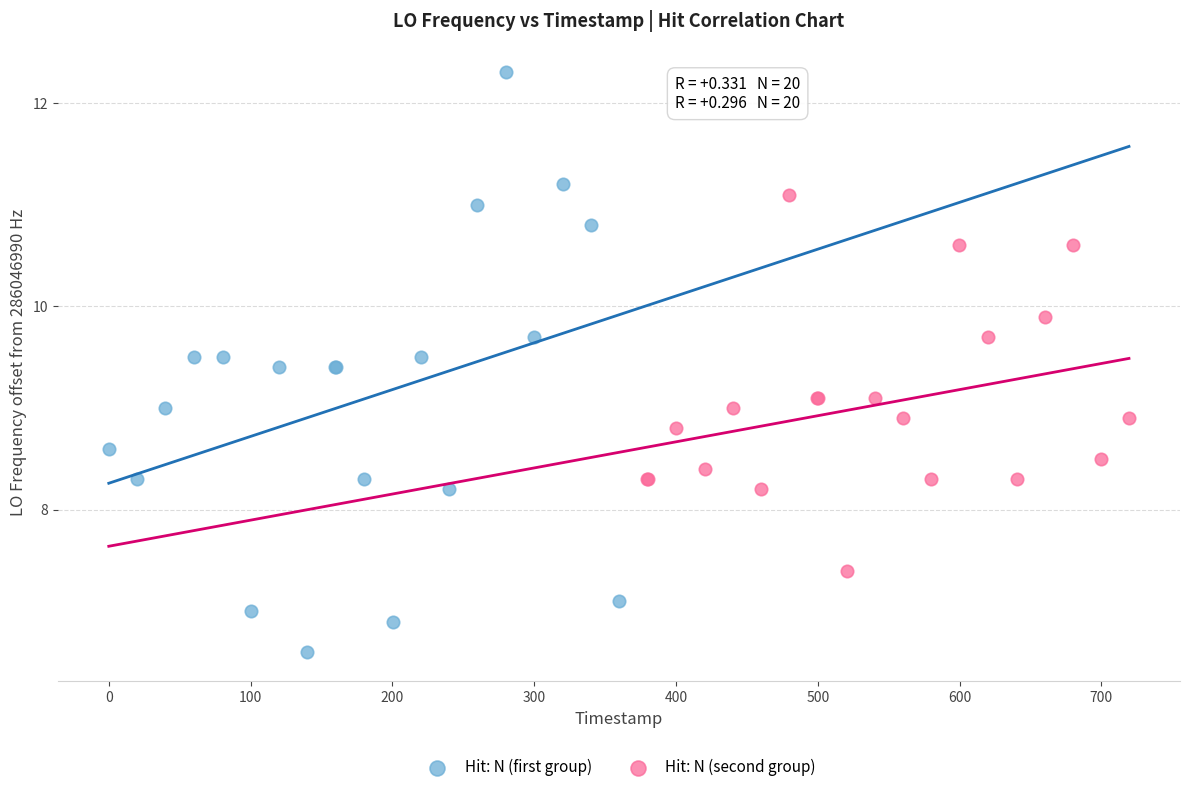

Which series has the widest spread of Y values?

Hit: N (first group)